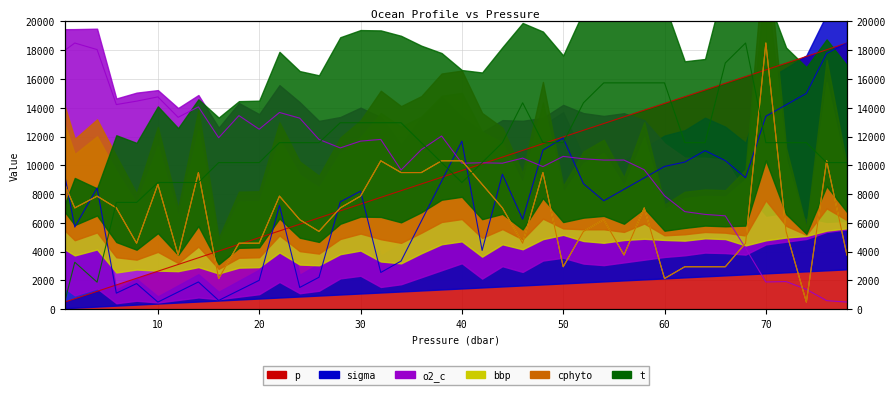

Where is cphyto nearest to the value 9500?

34.0